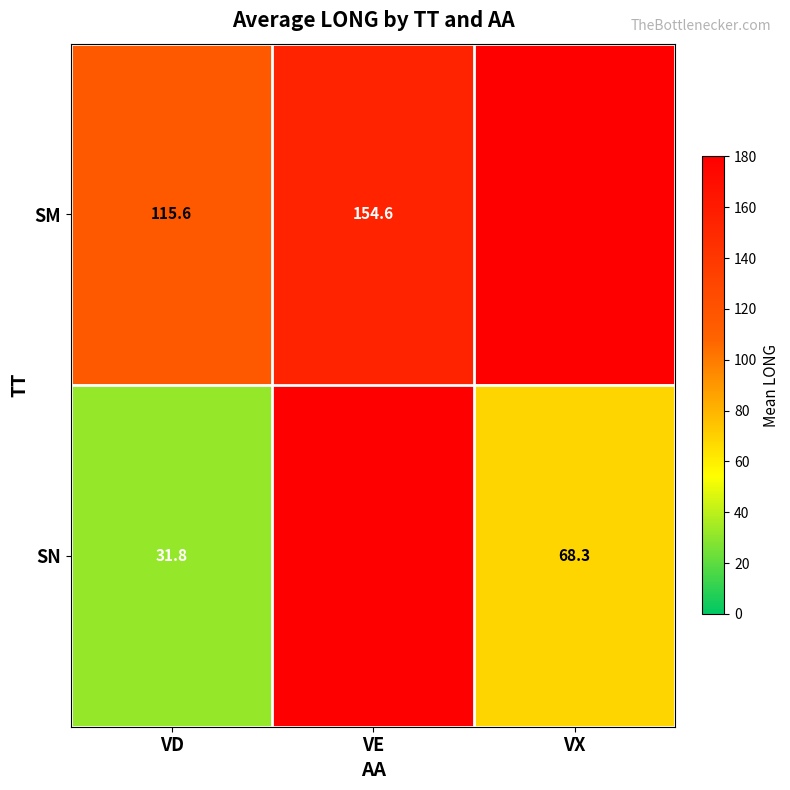

Count the number of categories in the chart.

3